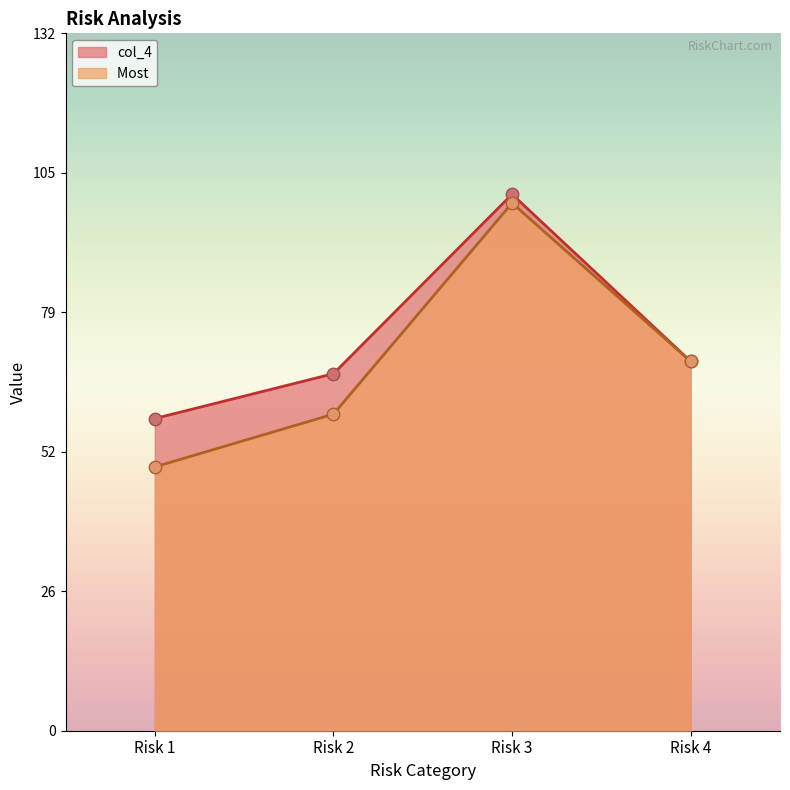

Which series reaches the maximum Y coordinate?

col_4